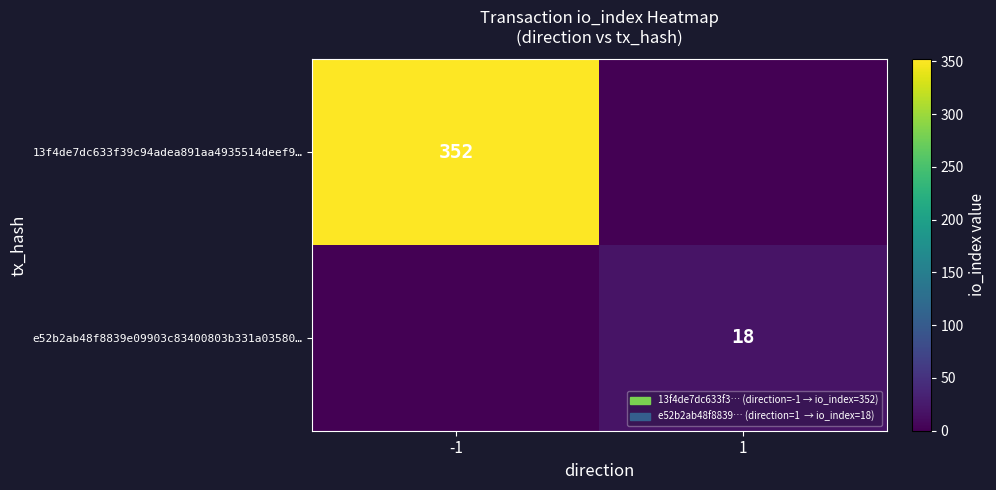

What is the spread (max minus min) of values at -1?

352